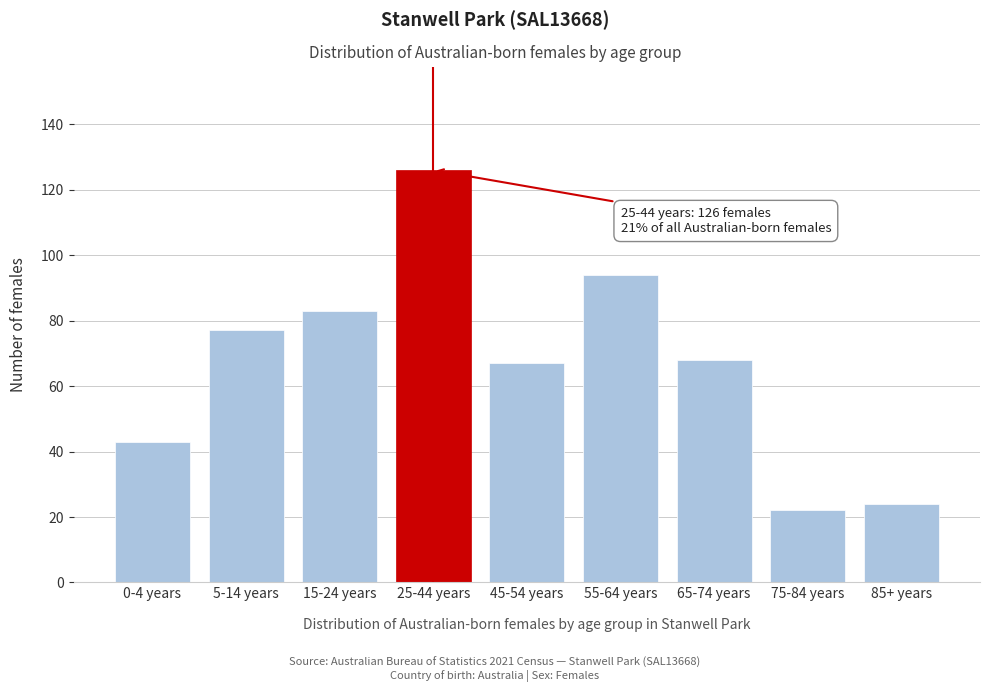

Reading left to right, extract all data points from this chart.

43	77	83	126	67	94	68	22	24